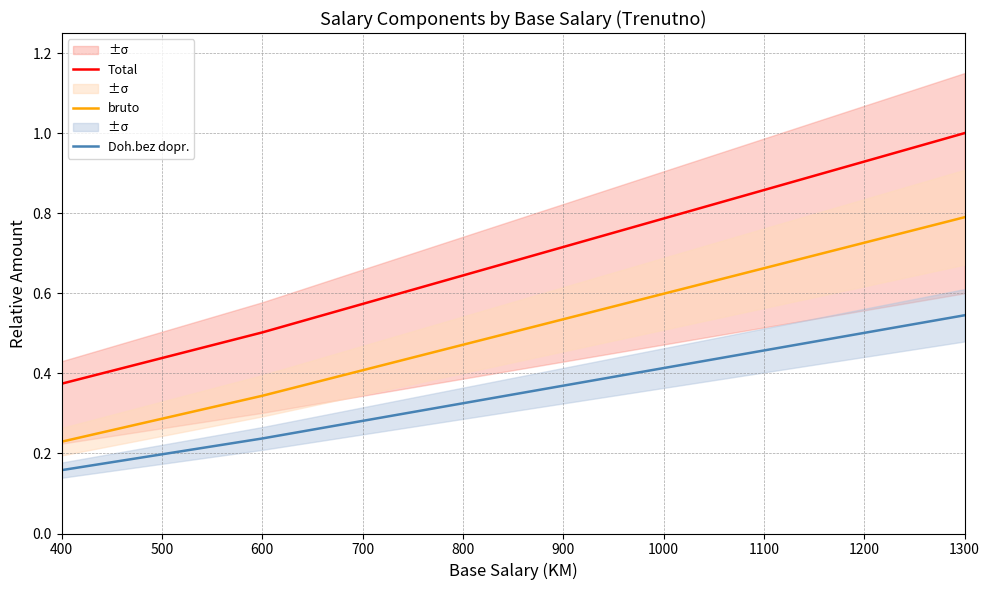

Does the chart display data point markers on the line(s)?

No